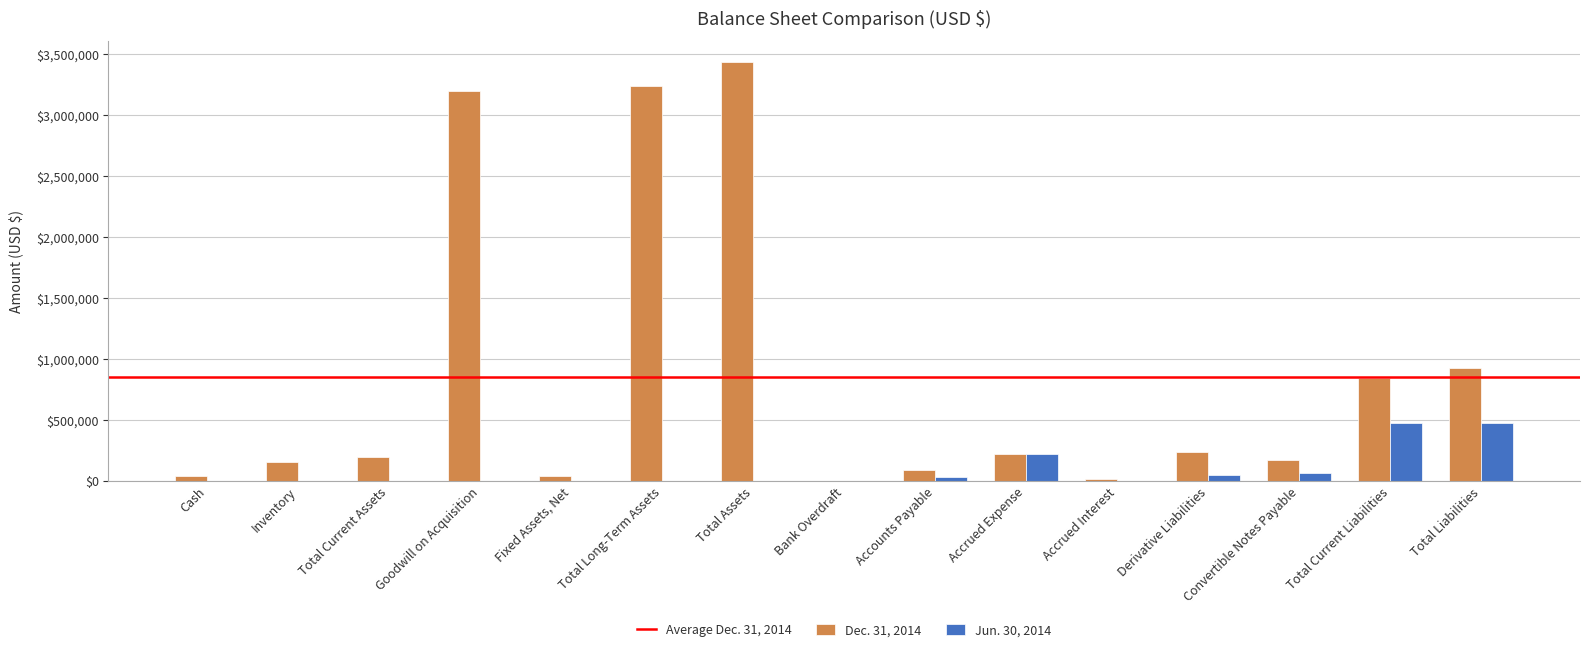

The Jun. 30, 2014 series shows 473057 at Total Current Liabilities. True or false?

True